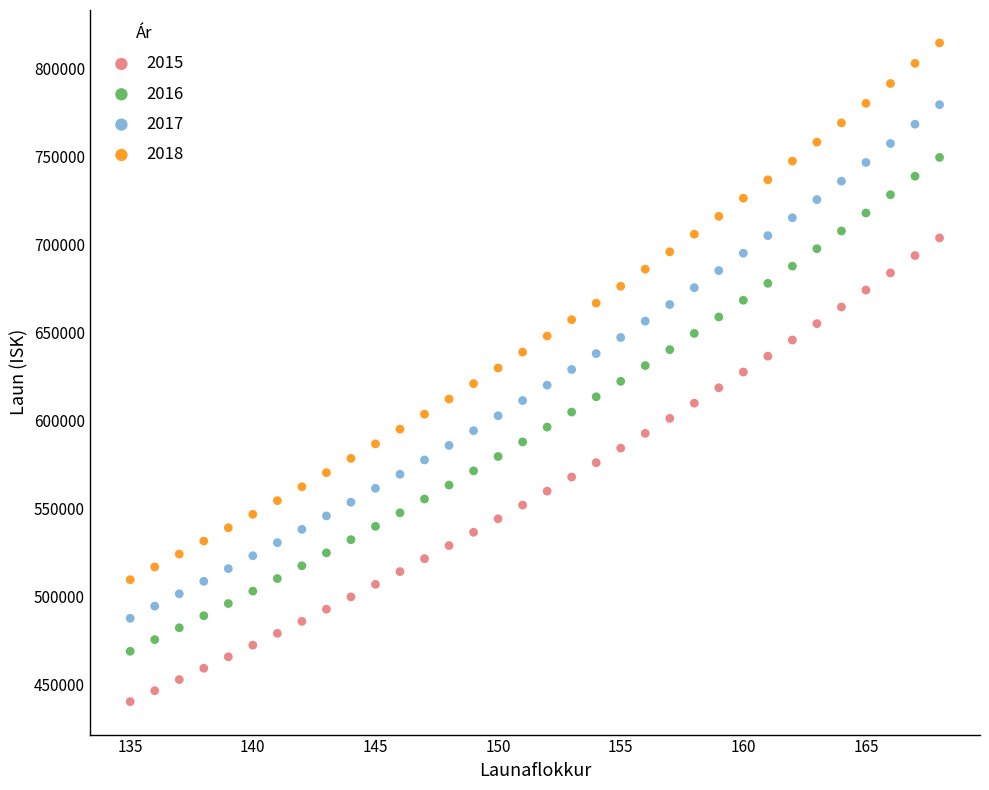

Across all data points, what is the range of X values (max minus min)?

33